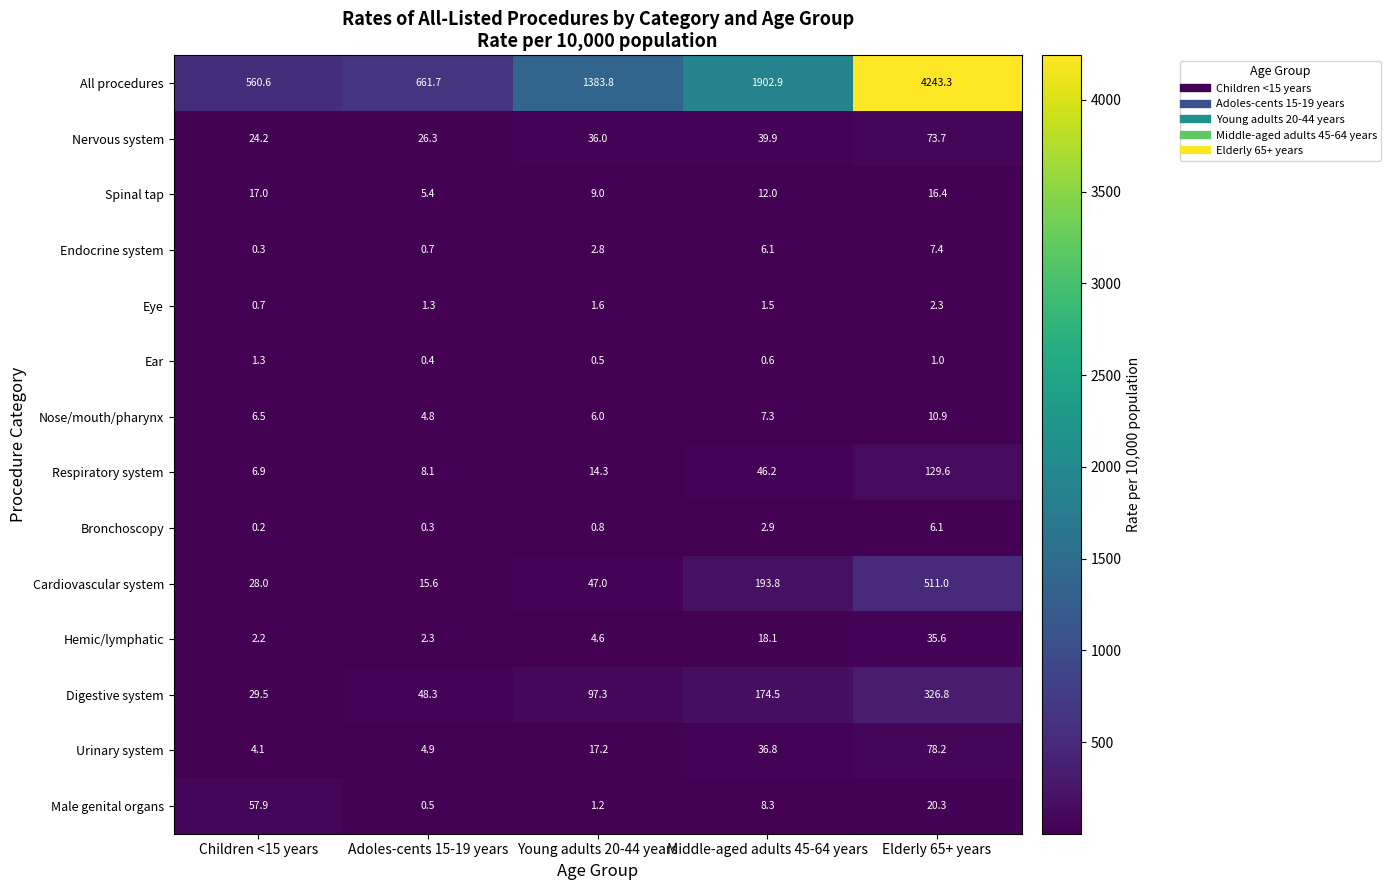

Where is Spinal tap nearest to the value 11?

Middle-aged adults 45-64 years